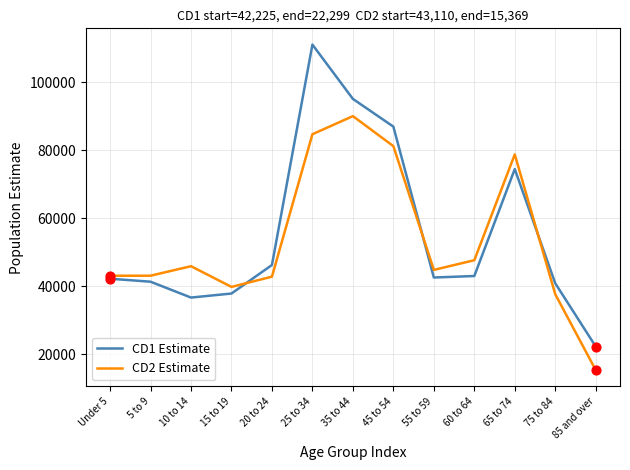

Which series changed the most between 45 to 54 and 75 to 84?

CD1 Estimate